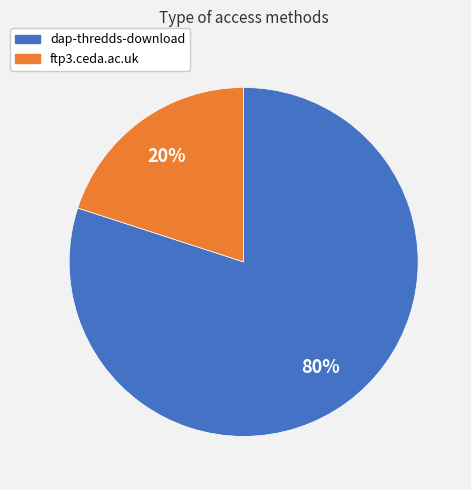

Which category has the smallest portion of the pie?

ftp3.ceda.ac.uk